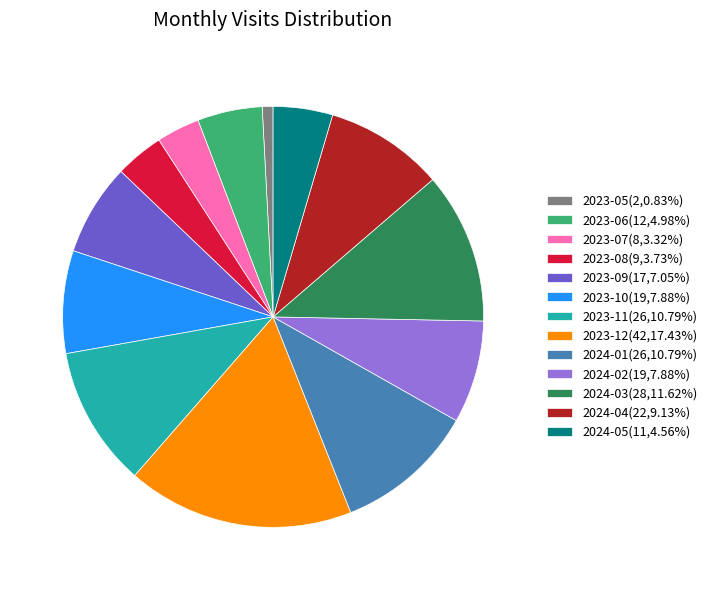

Does 2024-04 represent more than half of the total?

No